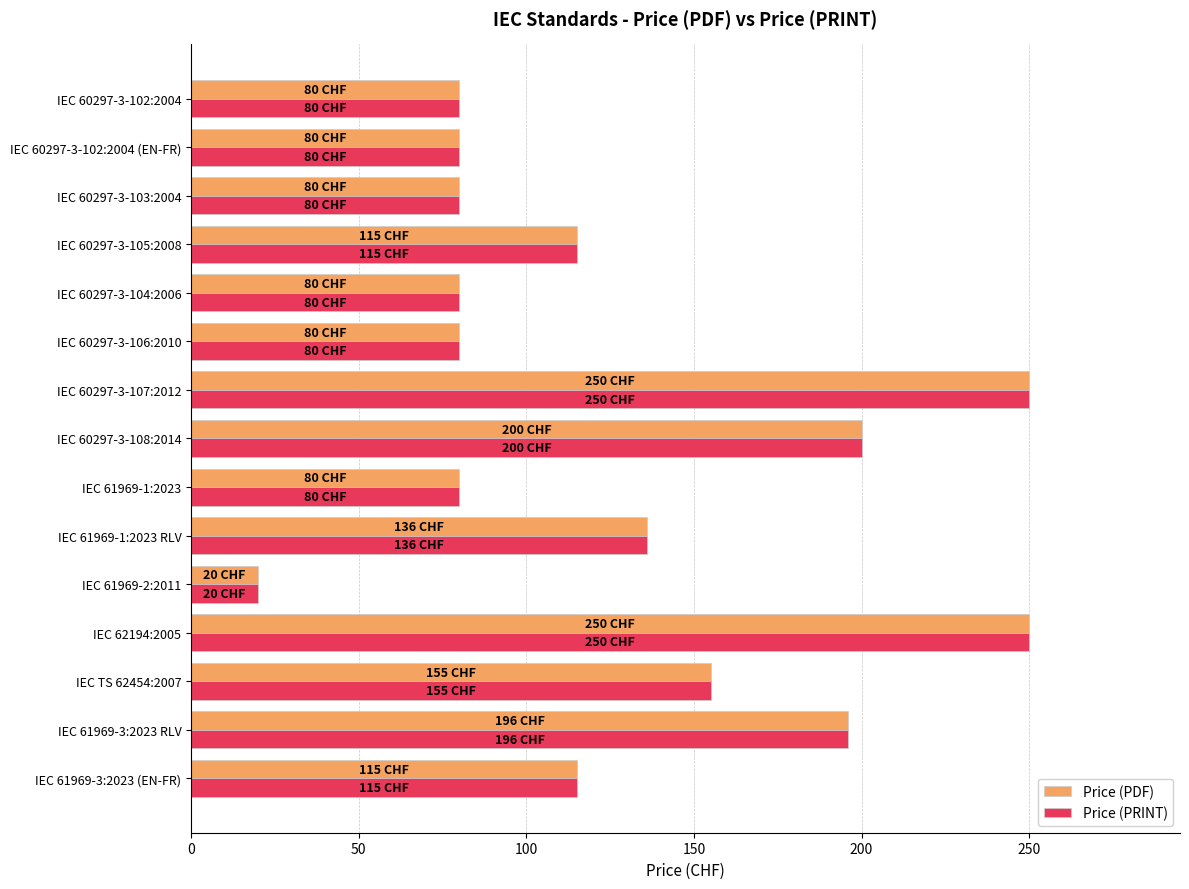

How many values in the Price (PRINT) series are below 115?

7